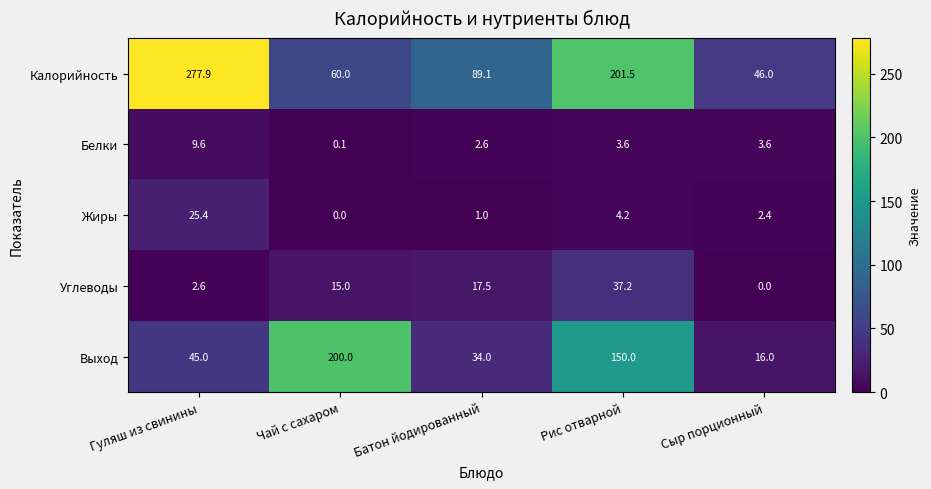

Reading left to right, transcribe all the data shown in this chart.

Калорийность: Гуляш из свинины=277.9	Чай с сахаром=60.0	Батон йодированный=89.1	Рис отварной=201.5	Сыр порционный=46.0
Белки: Гуляш из свинины=9.6	Чай с сахаром=0.1	Батон йодированный=2.6	Рис отварной=3.6	Сыр порционный=3.6
Жиры: Гуляш из свинины=25.4	Чай с сахаром=0.0	Батон йодированный=1.0	Рис отварной=4.2	Сыр порционный=2.4
Углеводы: Гуляш из свинины=2.6	Чай с сахаром=15.0	Батон йодированный=17.5	Рис отварной=37.2	Сыр порционный=0.0
Выход: Гуляш из свинины=45.0	Чай с сахаром=200.0	Батон йодированный=34.0	Рис отварной=150.0	Сыр порционный=16.0